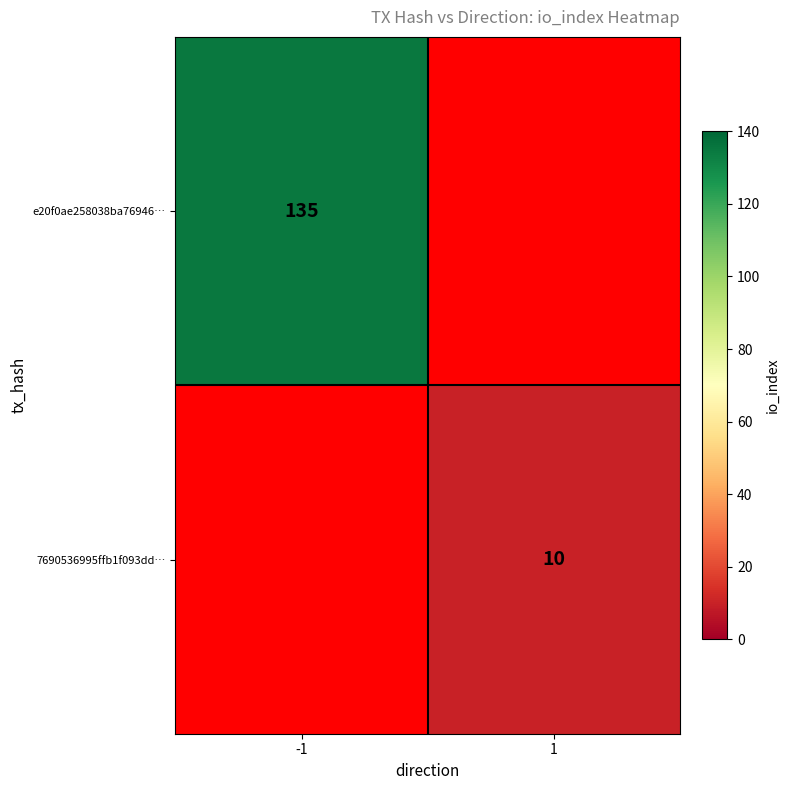

The value of 7690536995ffb1f093dd… at 1 is 17. True or false?

False